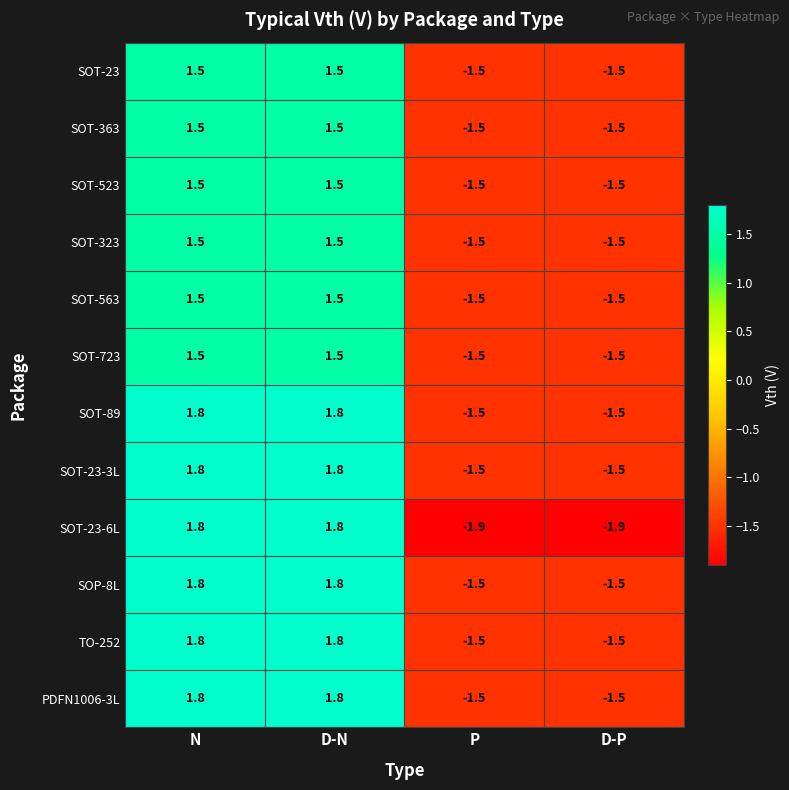

Is it true that SOT-363 equals 2.4 at D-N?

False